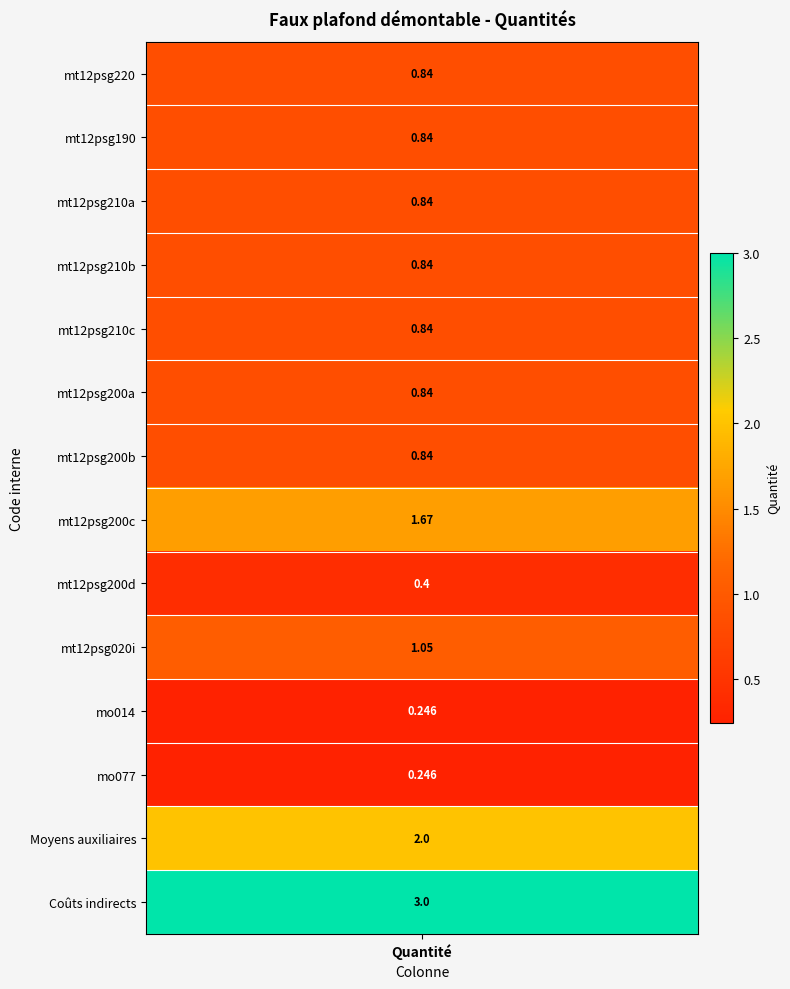

Reading right to left, what are all the values shown in this chart?

mt12psg220: 13=3.0	12=2.0	11=0.2	10=0.2	9=1.1	8=0.4	7=1.7	6=0.8	5=0.8	4=0.8	3=0.8	2=0.8	1=0.8	0=0.8
FLE030: 13=3.0	12=2.0	11=0.2	10=0.2	9=1.1	8=0.4	7=1.7	6=0.8	5=0.8	4=0.8	3=0.8	2=0.8	1=0.8	0=0.8